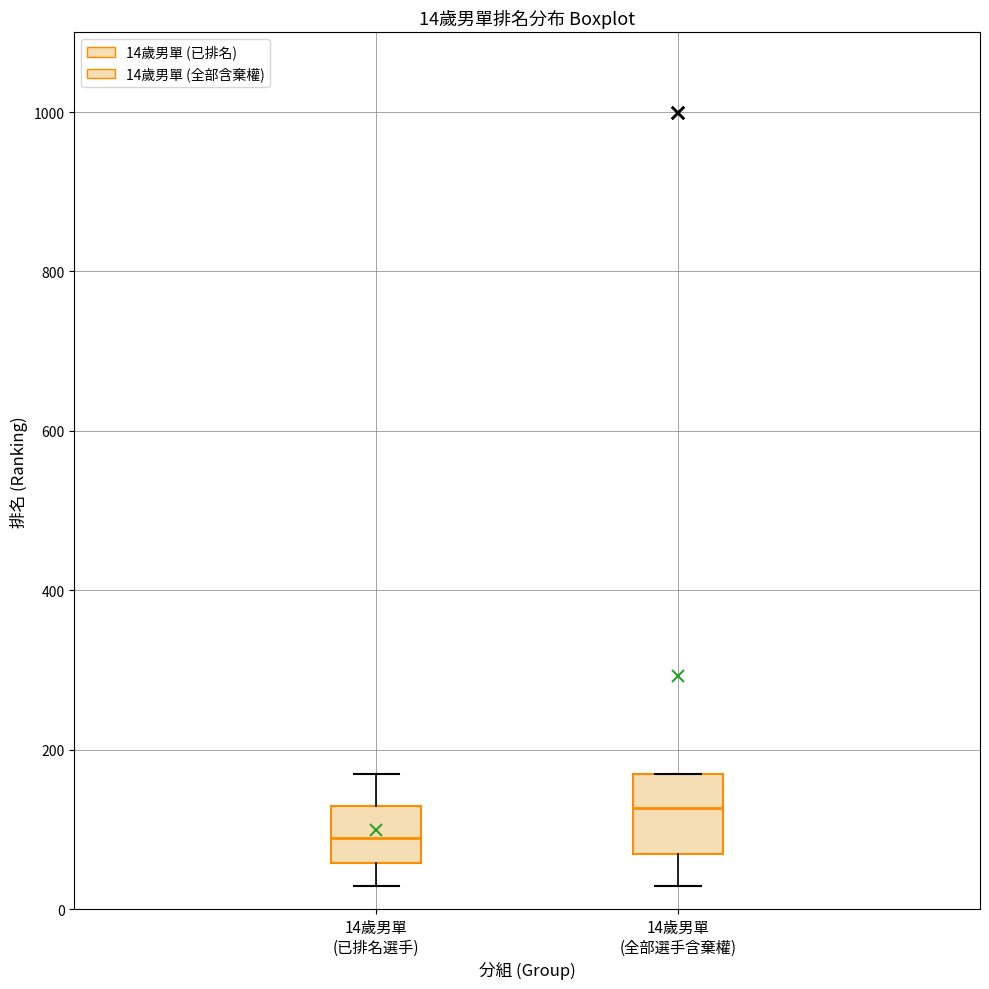

Which box is the tallest, from its lower edge to its upper edge?

14歲男單 (全部選手含棄權)